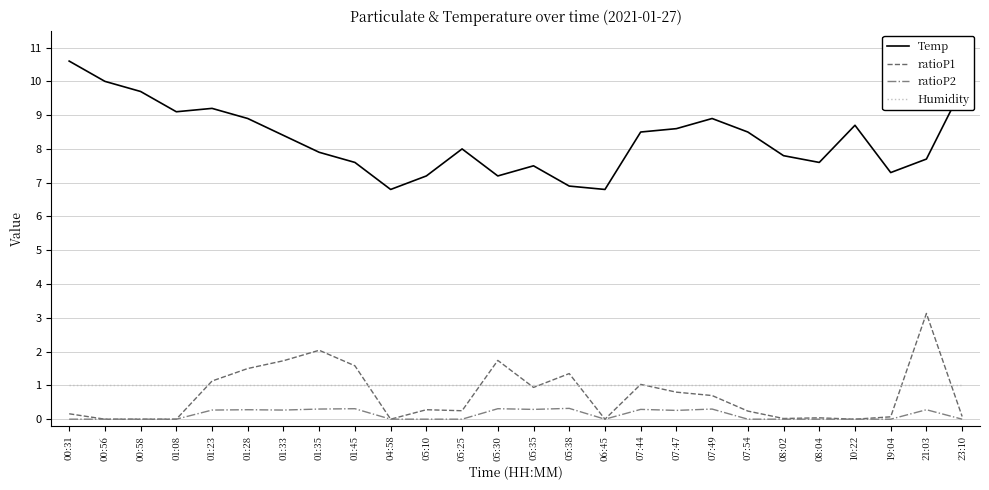

What is the total value across all series at 07:49?

10.9